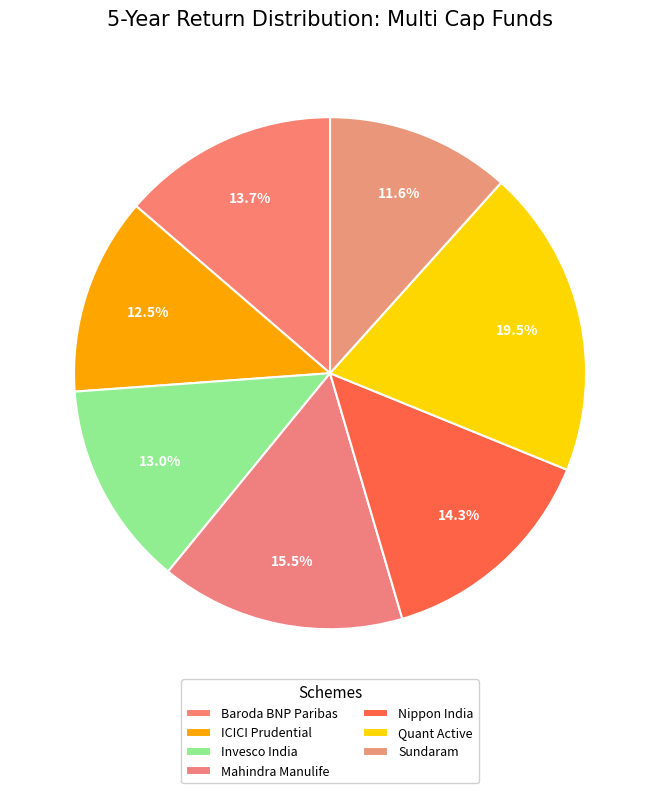

Count the number of slices in the pie.

7